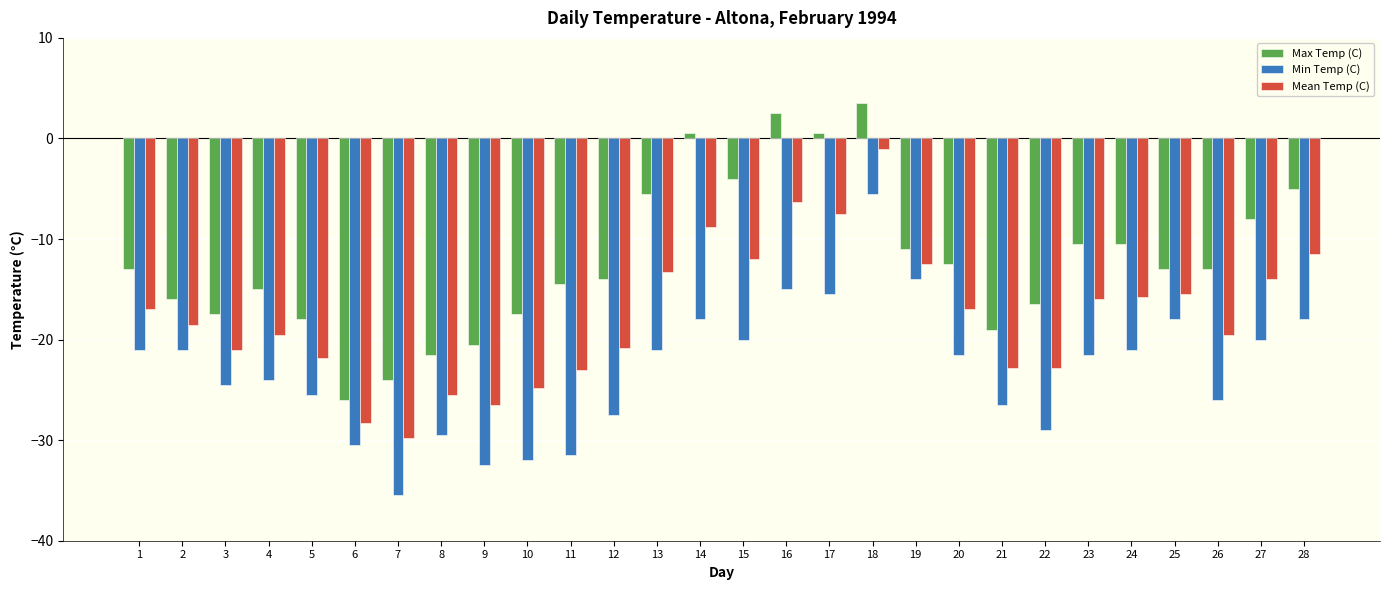

What is the spread (max minus min) of values at 22?

12.5